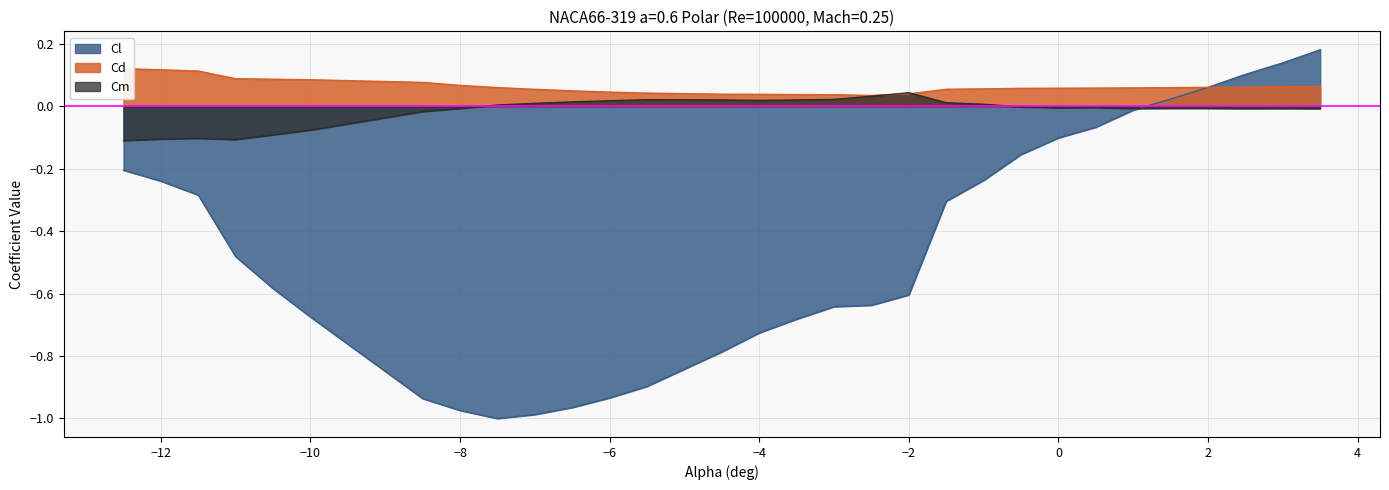

After their last crossing, which series has the higher values: Cd or Cl?

Cl